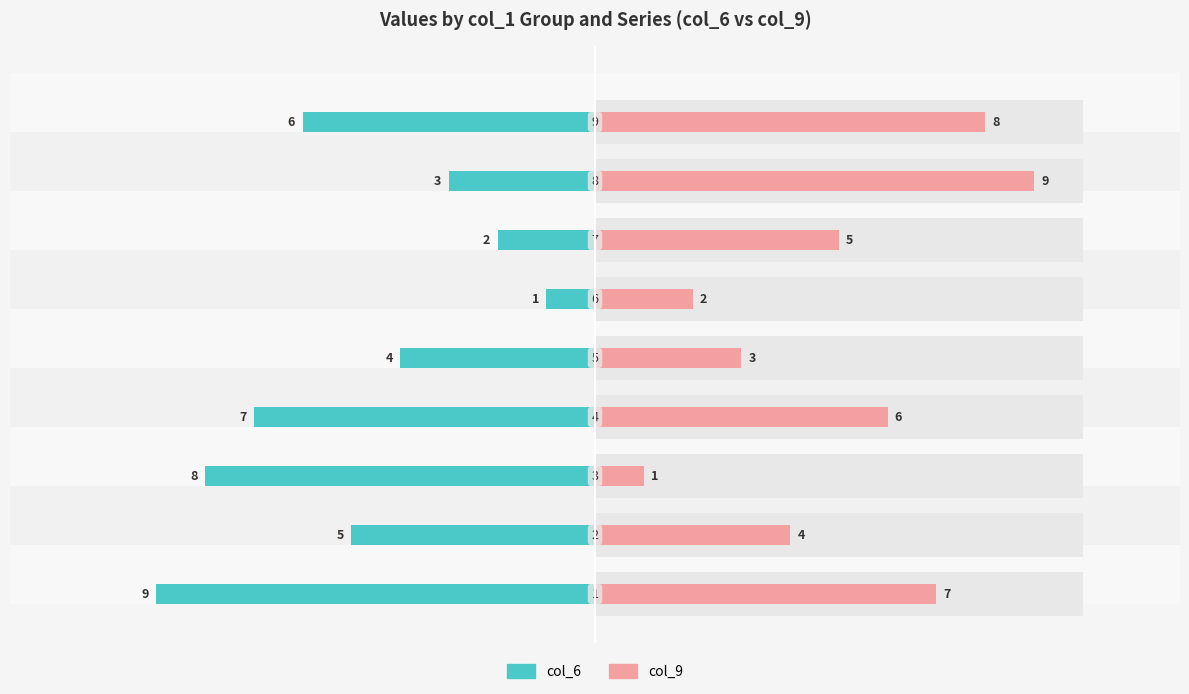

Is it true that col_6 equals 0 at 10?

False